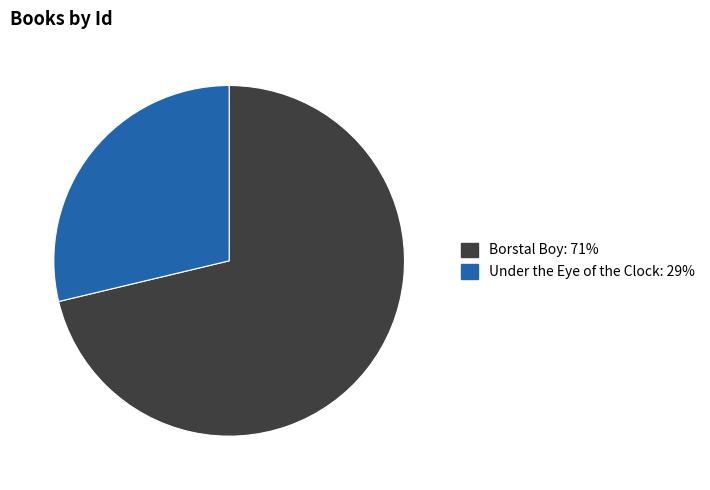

Which category accounts for the majority?

Borstal Boy